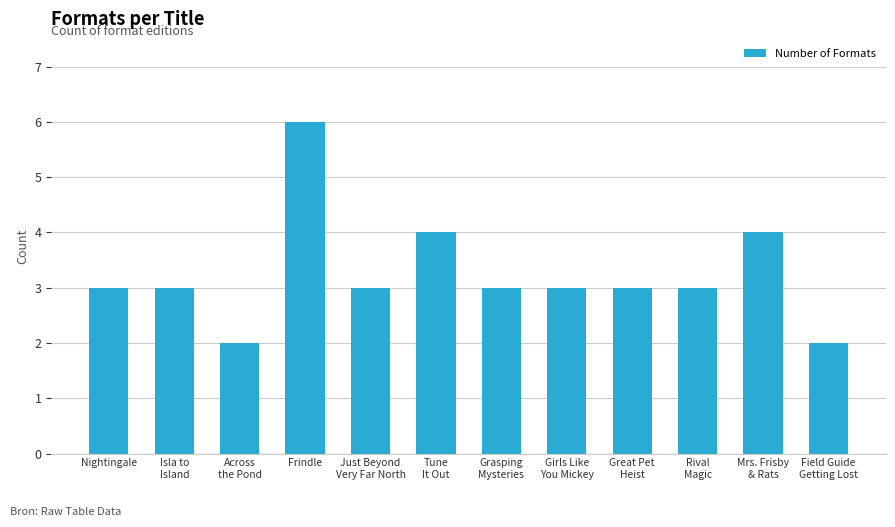

Does the chart contain any negative values?

No